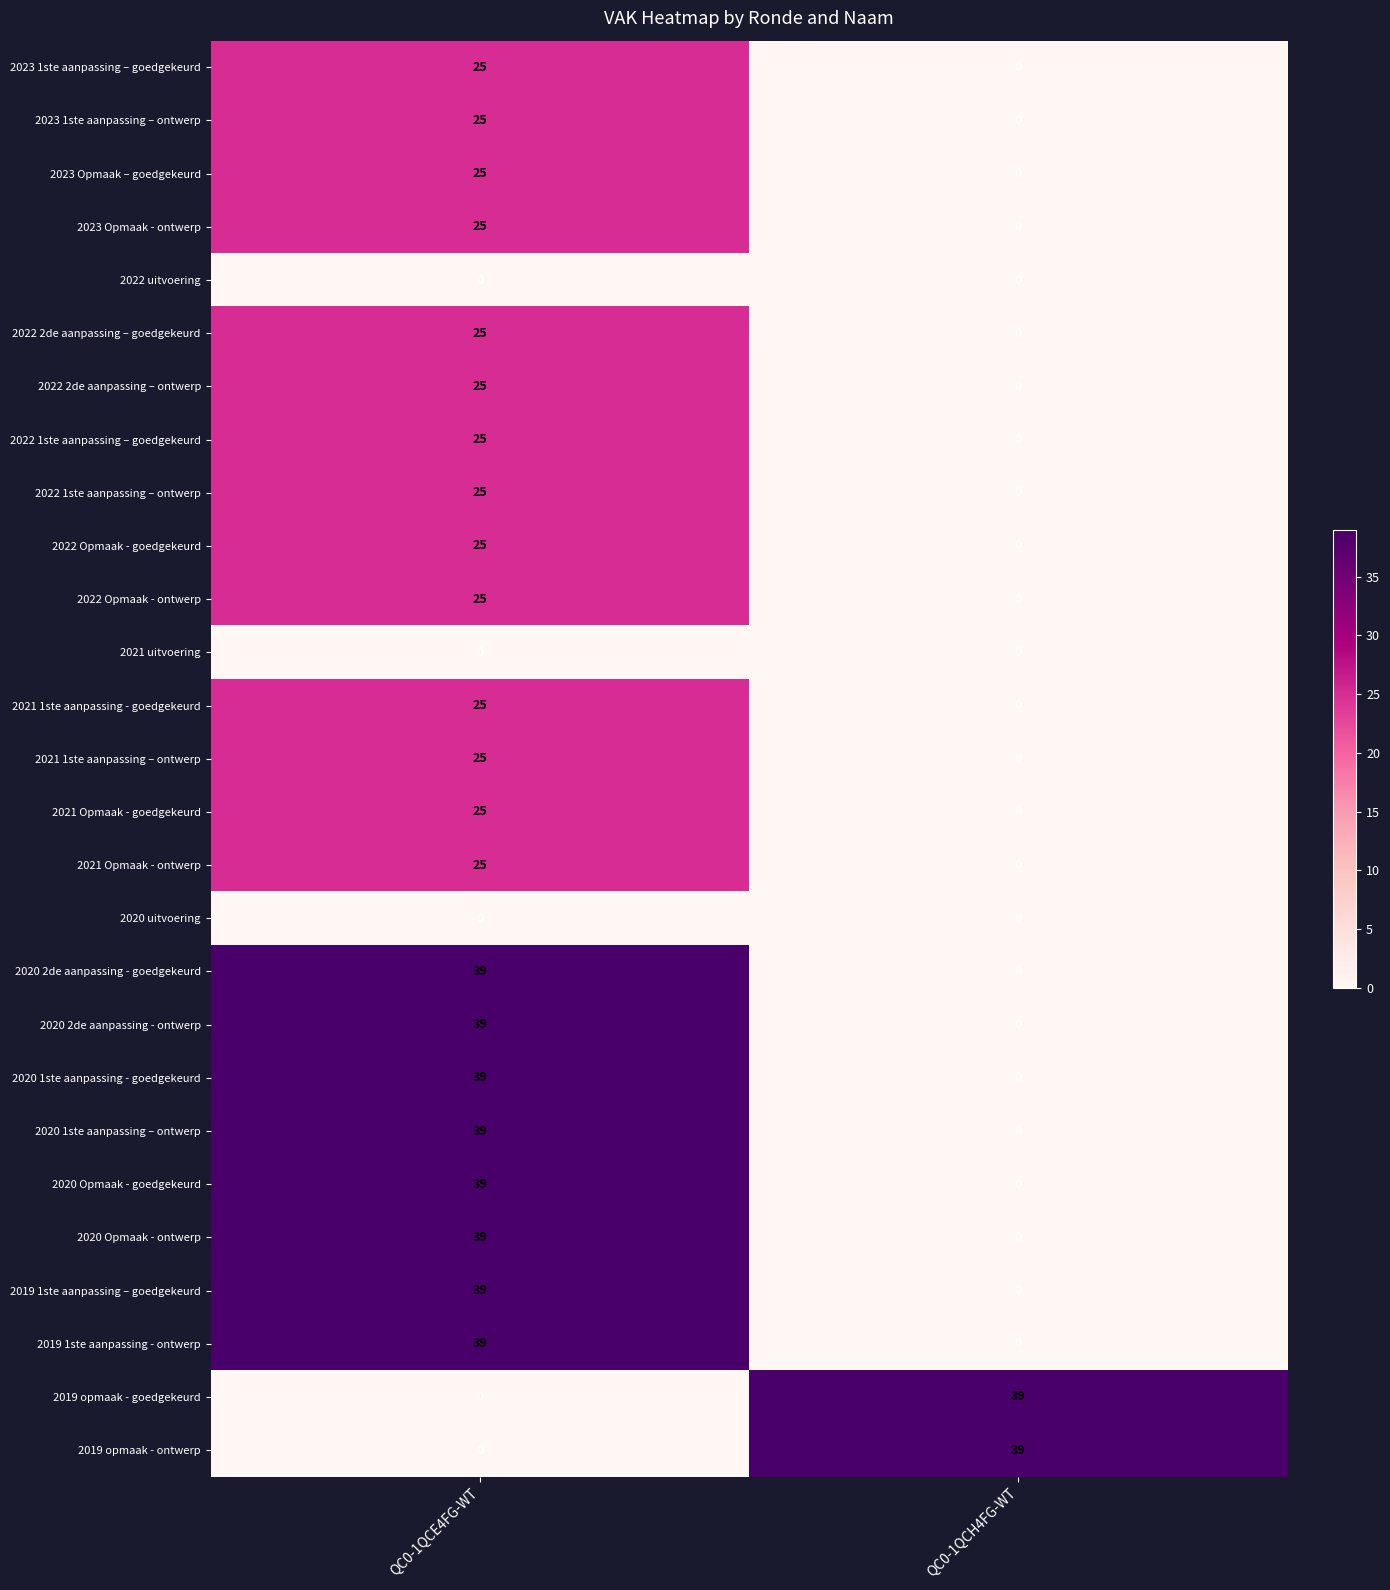

The 2022 2de aanpassing – goedgekeurd series shows 0 at QC0-1QCH4FG-WT. True or false?

True